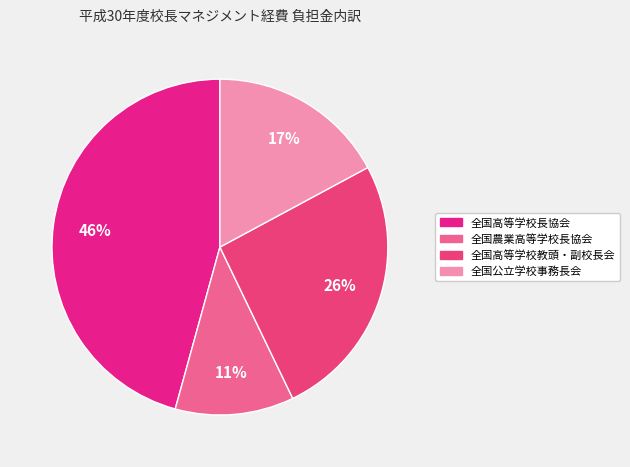

The 全国公立学校事務長会 slice represents 17% of the pie. True or false?

True